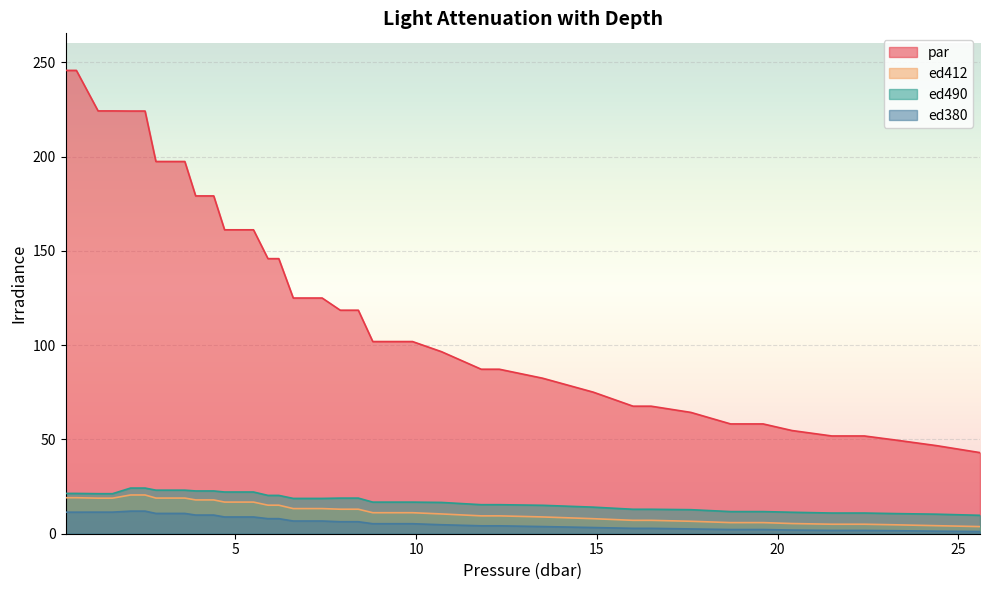

Which series has the widest spread of values?

par